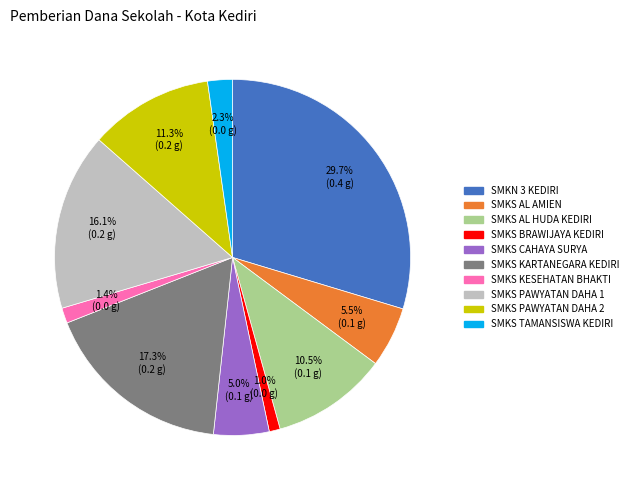

Does any single category account for the majority?

No